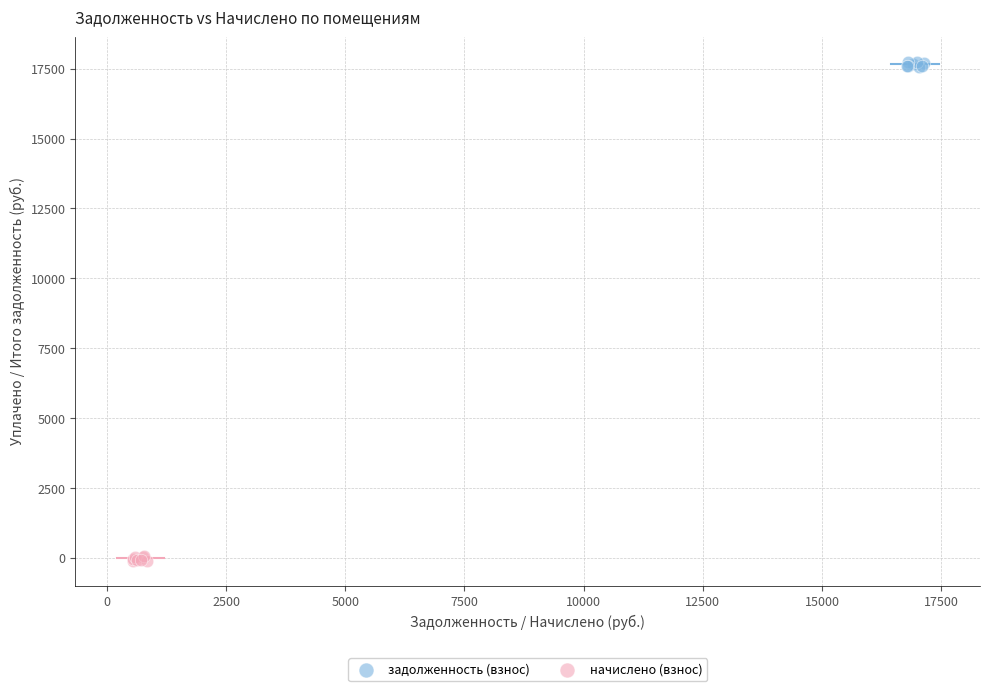

Which series contains the highest Y value?

задолженность (взнос)